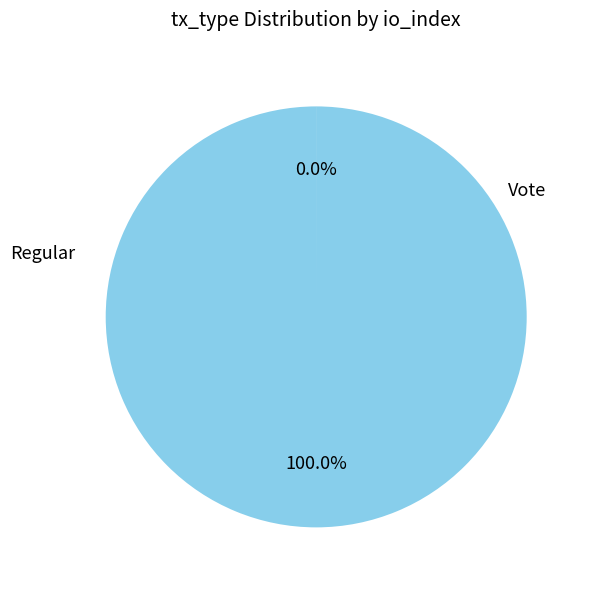

Is there any slice that represents more than half of the pie?

Yes